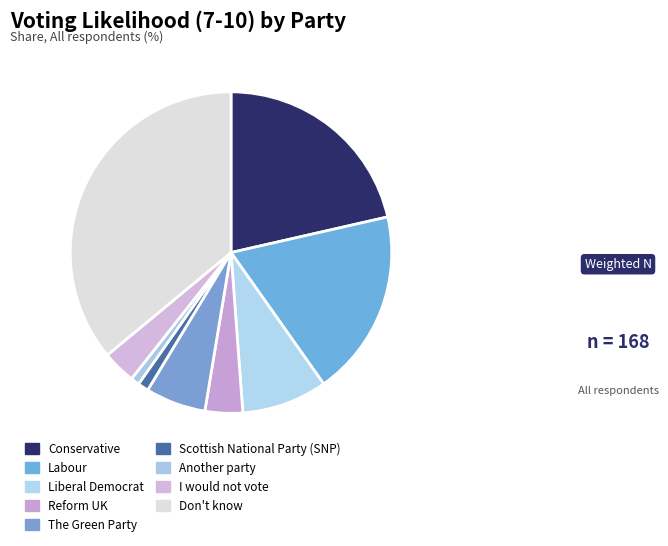

Is there any slice that represents more than half of the pie?

No